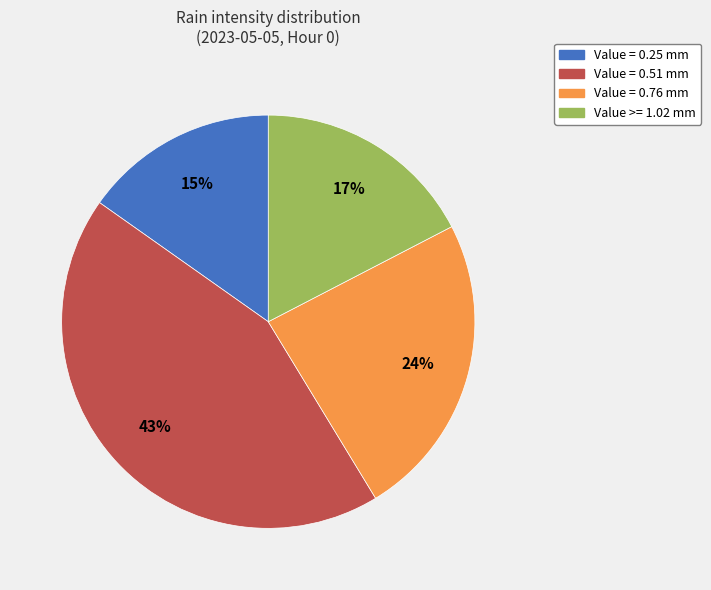

To the nearest percent, what is the difference between the largest and smallest slice percentages?

28%